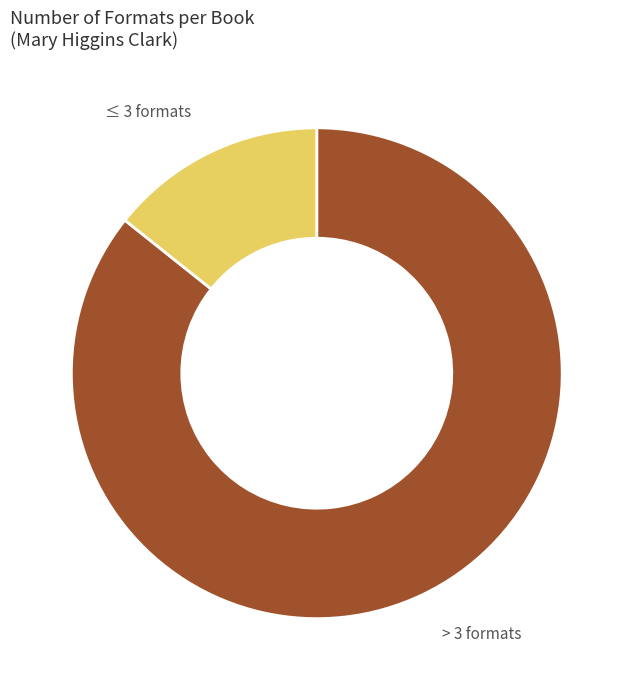

How many slices are in this pie chart?

2